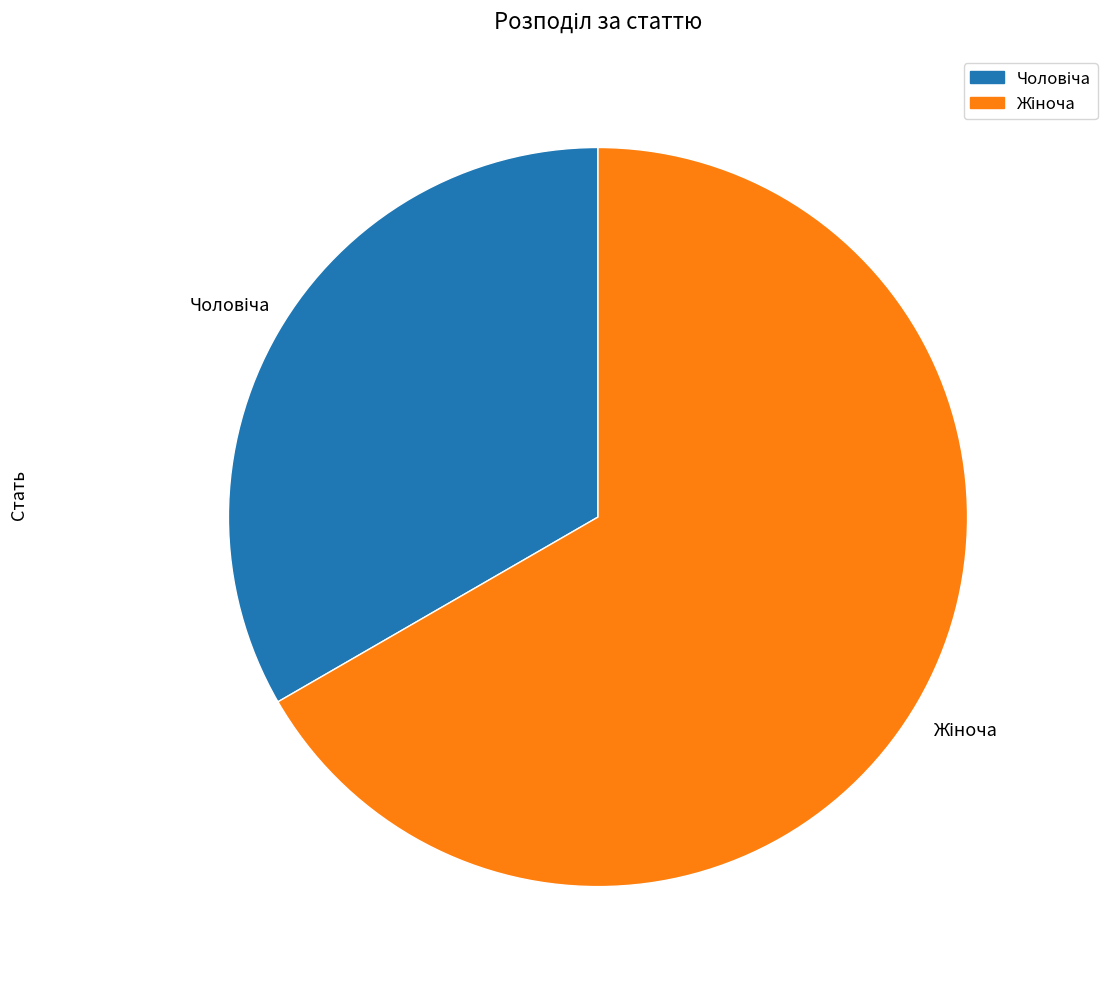

Is there a majority slice in this chart?

Yes